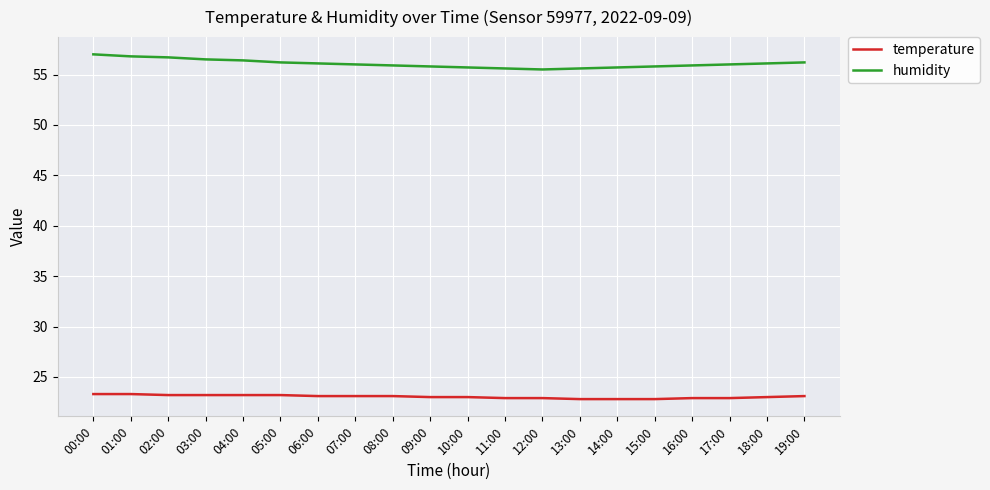

The value of temperature at 11:00 is 22.9. True or false?

True